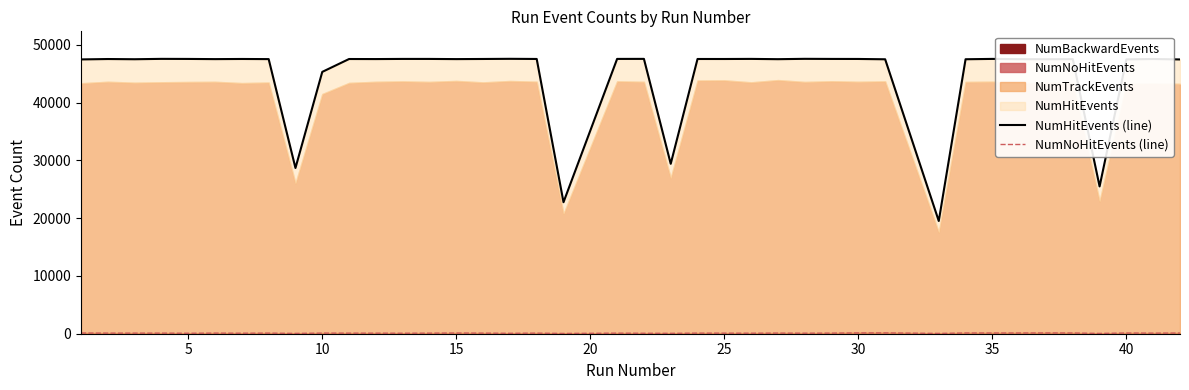

Is the value of NumHitEvents (line) at 38 greater than the value of NumNoHitEvents (line) at 10?

Yes